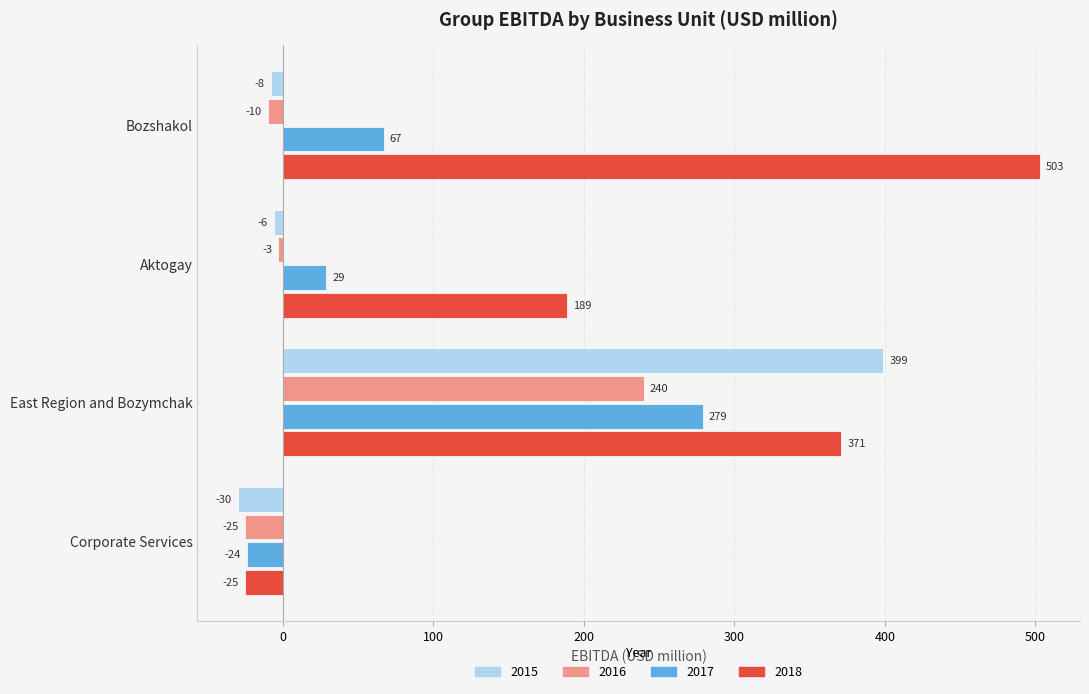

What value does the 2016 series have at East Region and Bozymchak?

240